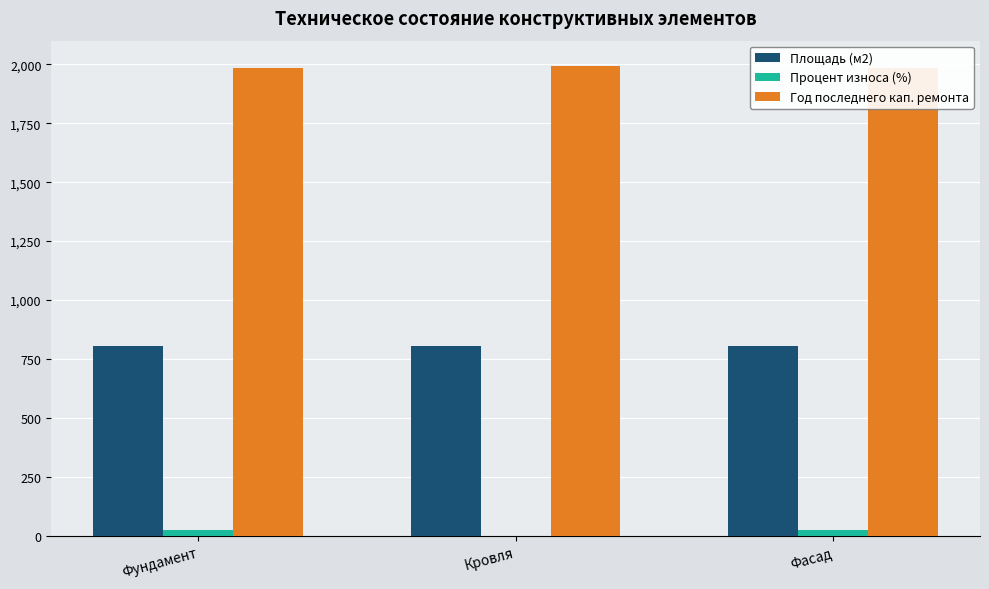

The Год последнего кап. ремонта series shows 2660.1 at Фундамент. True or false?

False